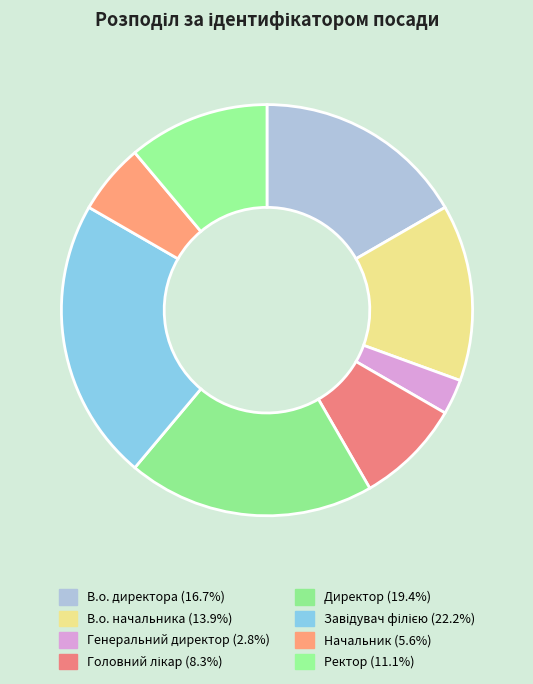

The Директор slice represents 19% of the pie. True or false?

True